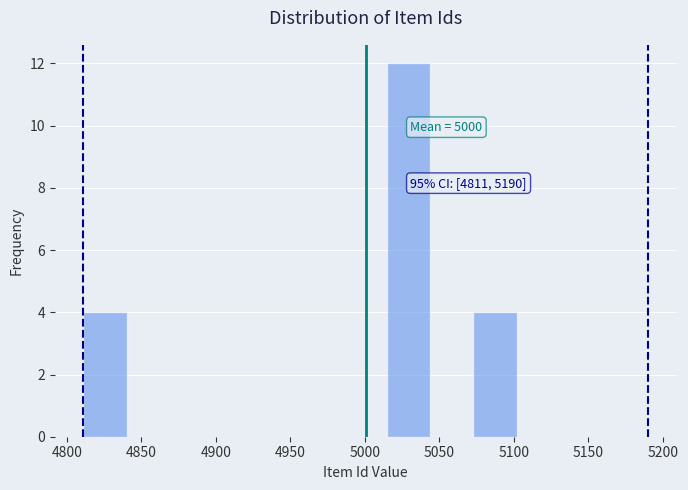

Over which range of the x-axis is the bar tallest?

5015 to 5045